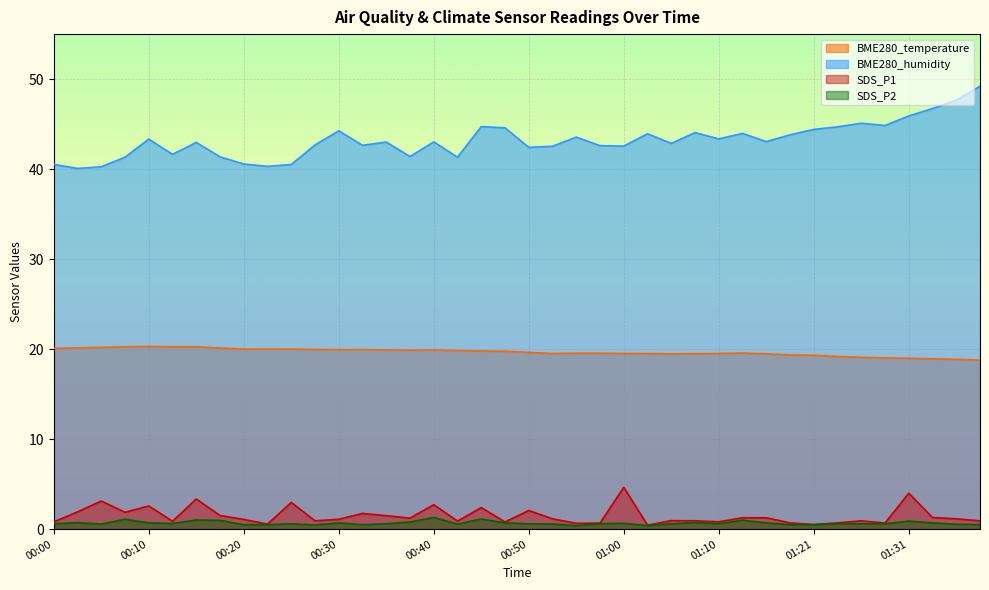

Between 00:05 and 01:07, which series saw the biggest shift?

BME280_humidity